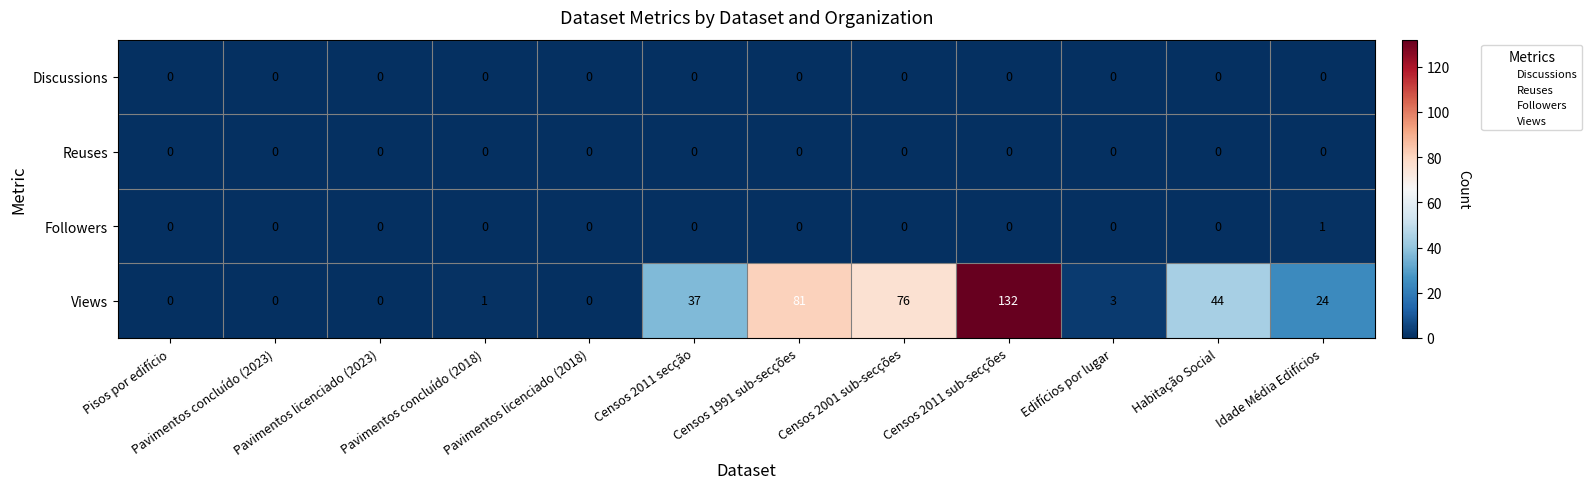

Is it true that Discussions equals 0 at Pisos por edifício?

True